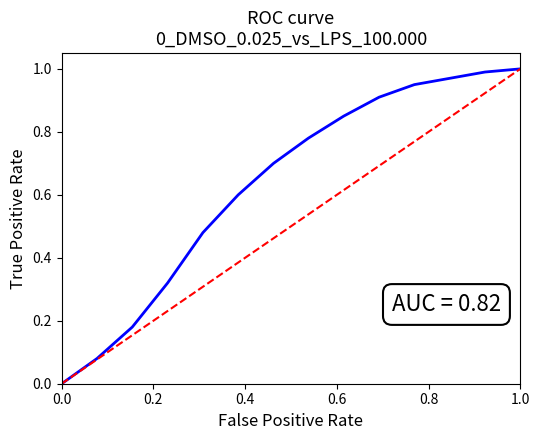

How many lines are shown in the chart?

2